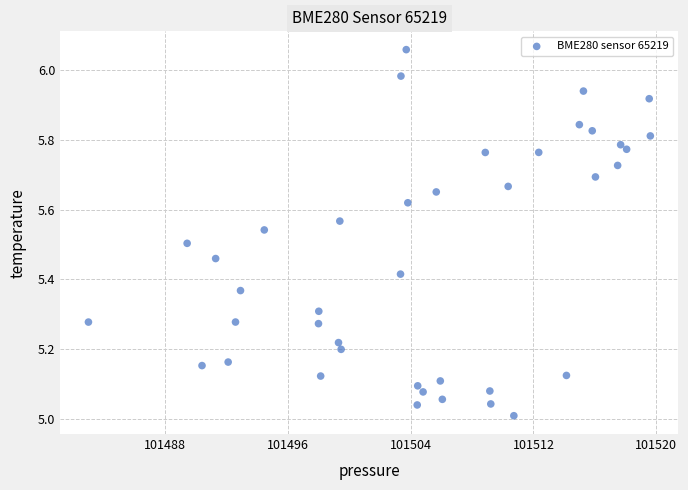

What is the range of Y values (max minus min)?

1.0